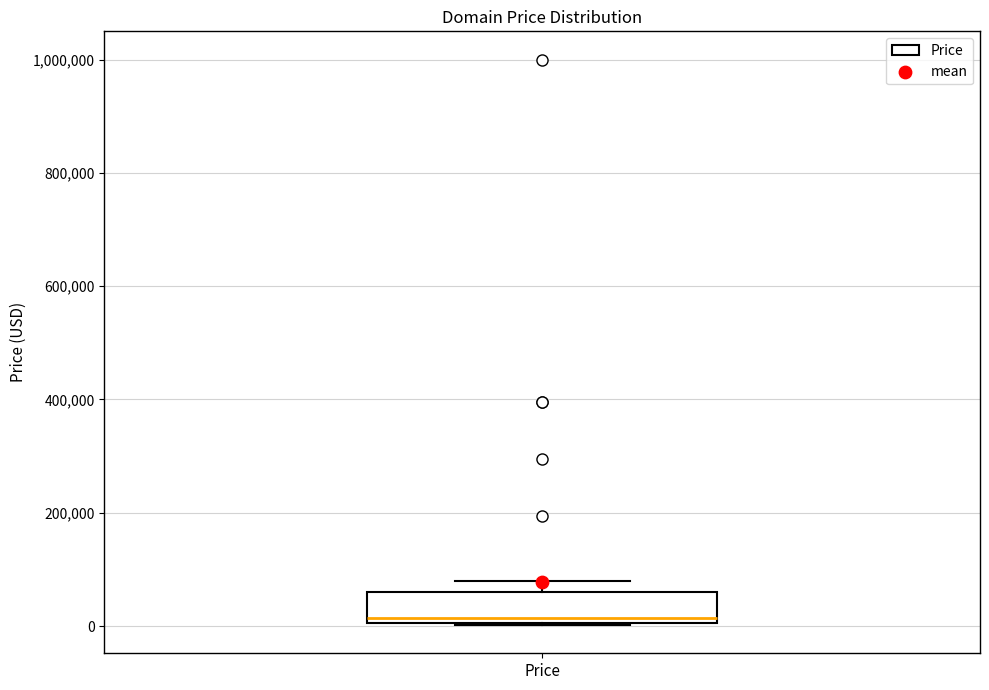

Where is the upper edge of the box for Price on the y-axis? The values are not printed on the chart, so give them approximately, as read against the axis.

60000